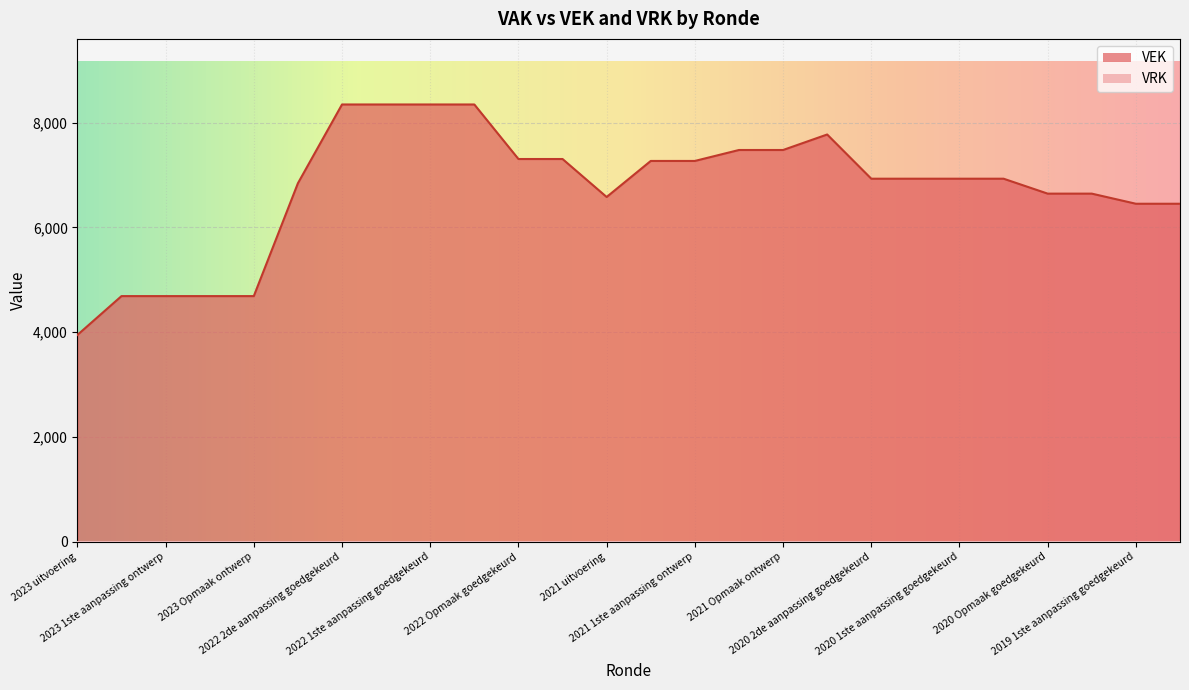

Which category has the lowest value across all series?

2023 uitvoering